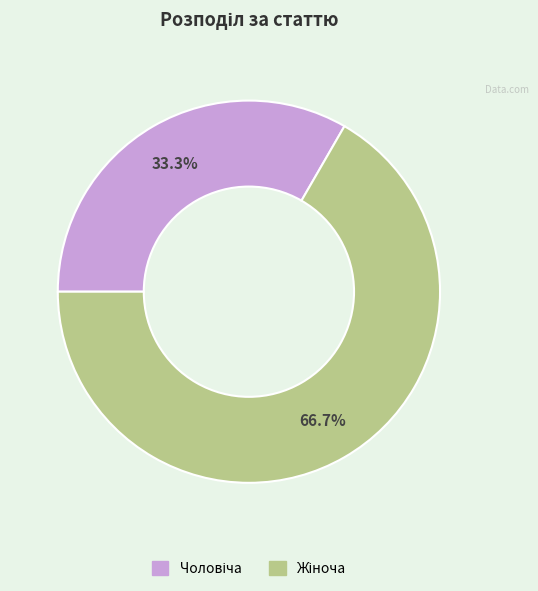

Is there any slice that represents more than half of the pie?

Yes